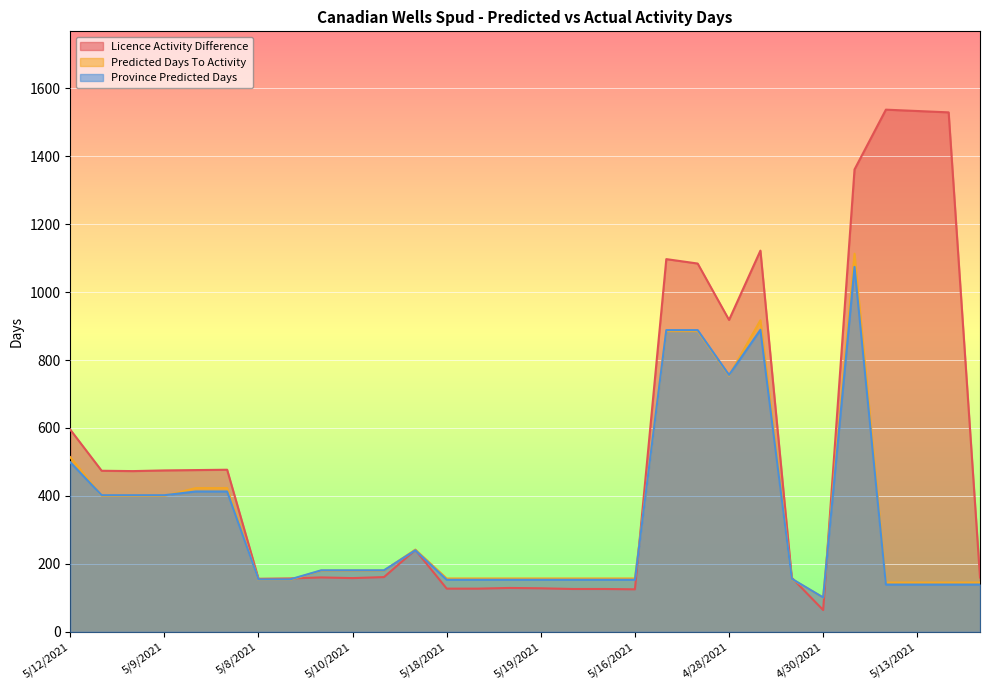

How many lines are shown in the chart?

3